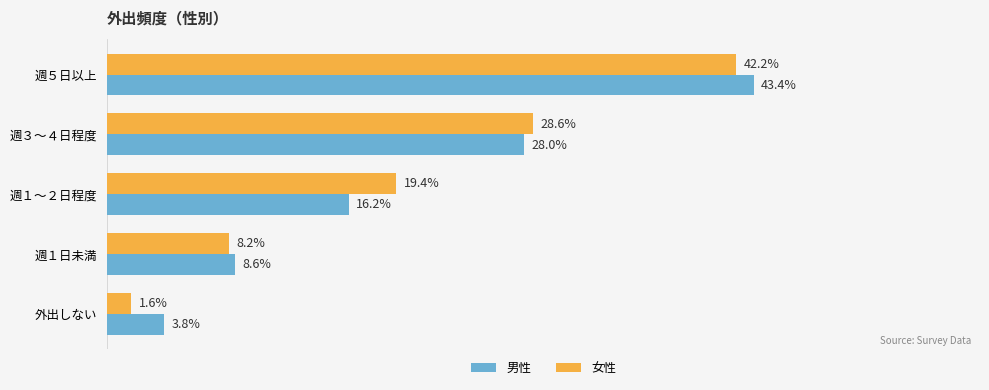

What are all the series names shown in the legend?

男性, 女性